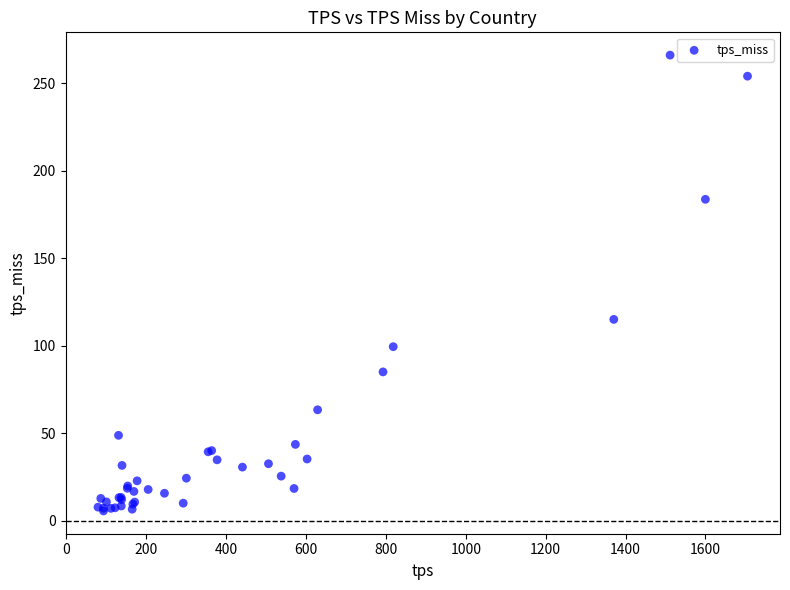

What Y value in the scatter plot is closest to 135?

115.2